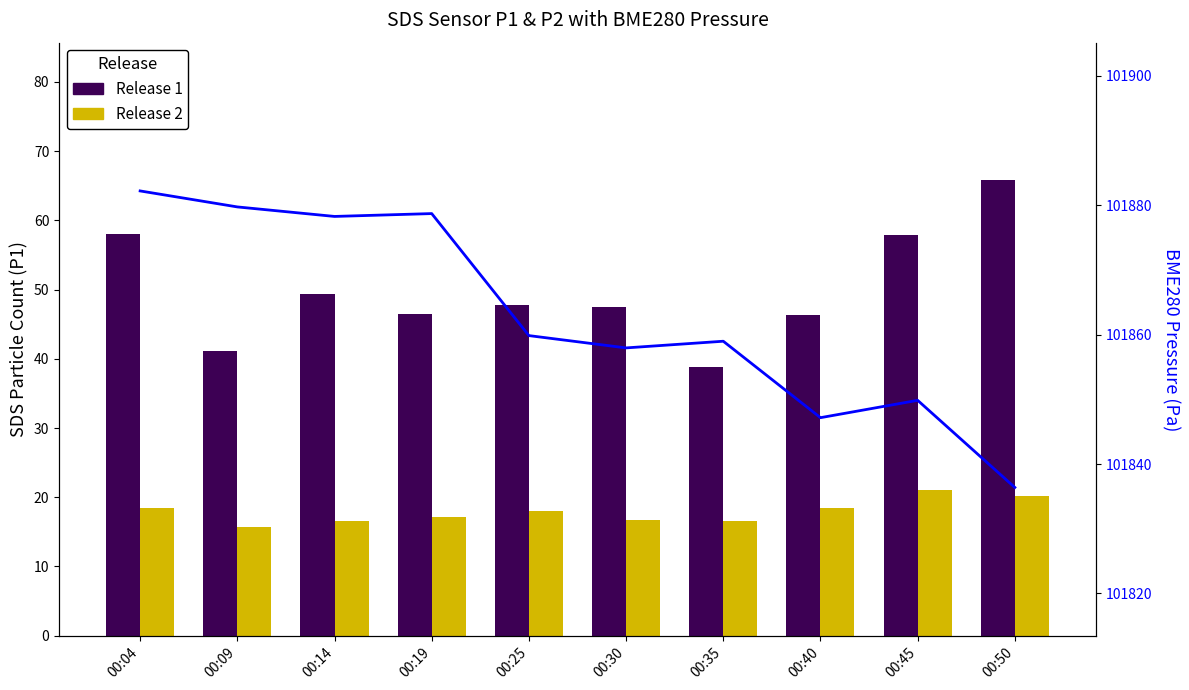

What is the lowest value of the BME280 Pressure series?

101836.4